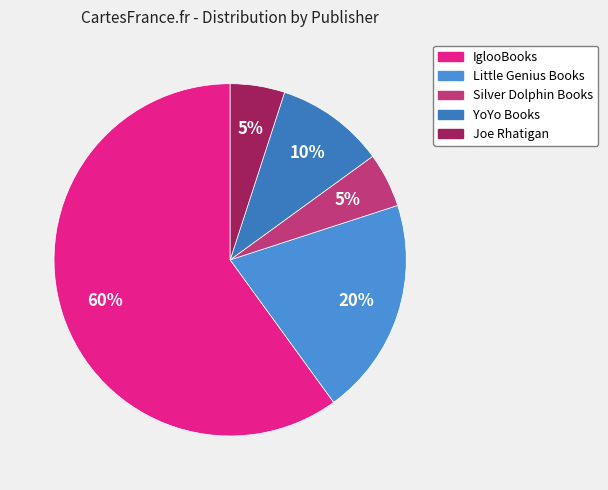

Count the number of slices in the pie.

5